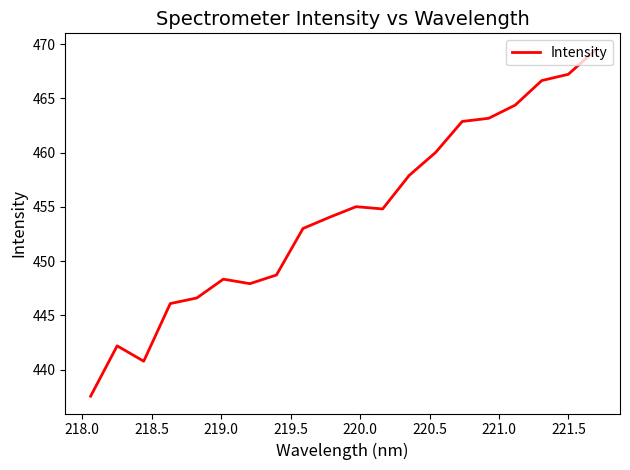

What is the greatest value displayed?

469.4